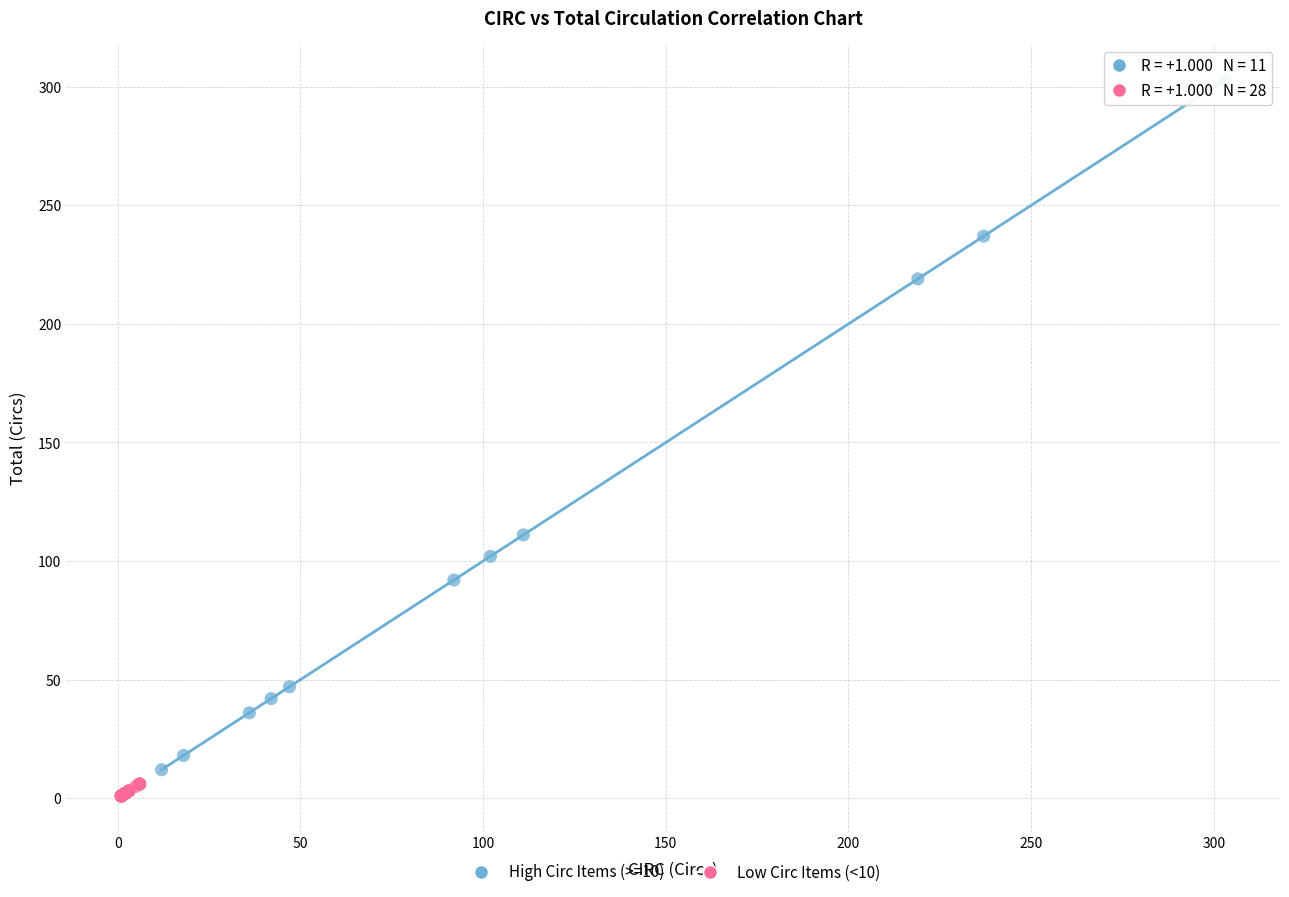

Which series has the widest spread of Y values?

High Circ Items (>=10)